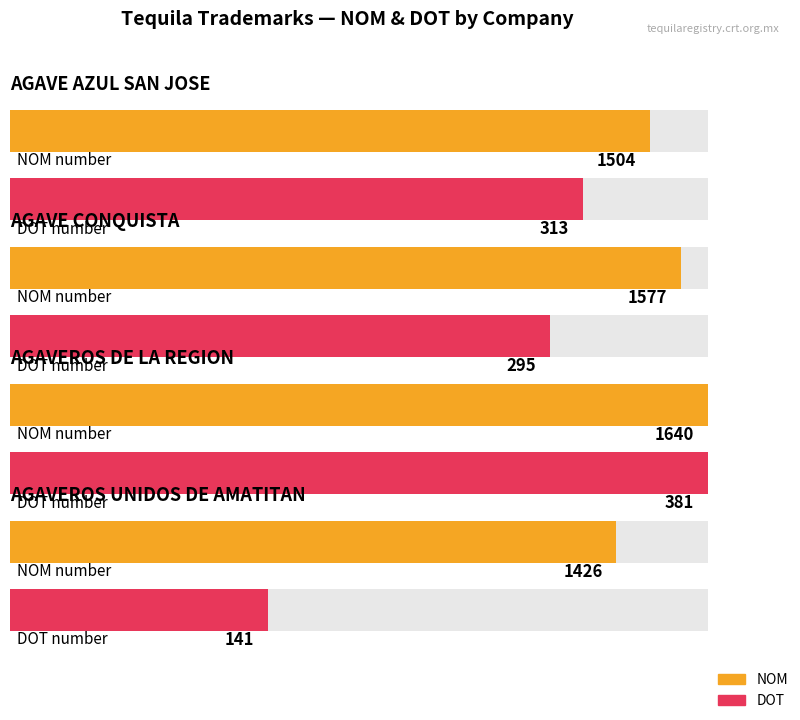

Does the chart contain any negative values?

No